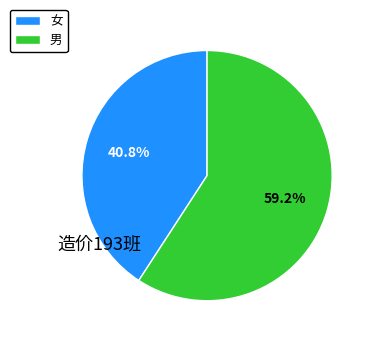

What is the majority slice?

男